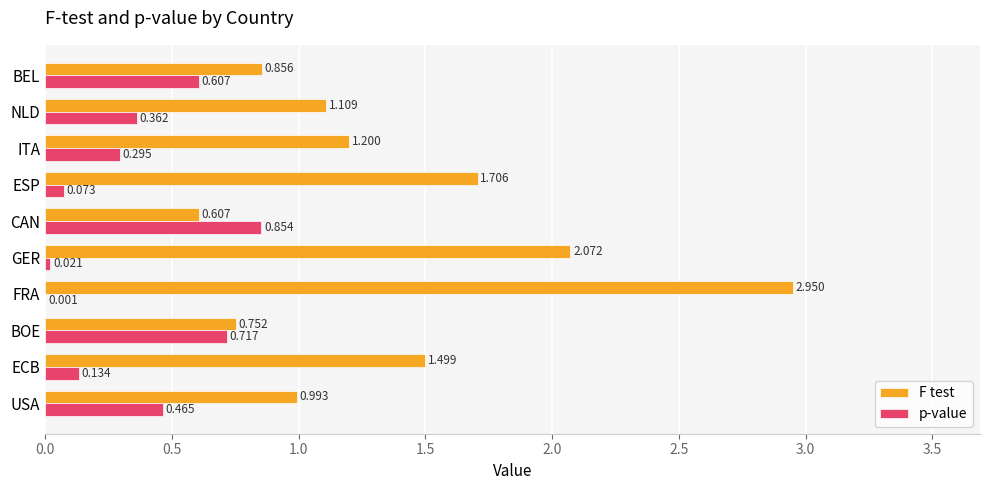

Between USA and ITA, which series saw the biggest shift?

F test